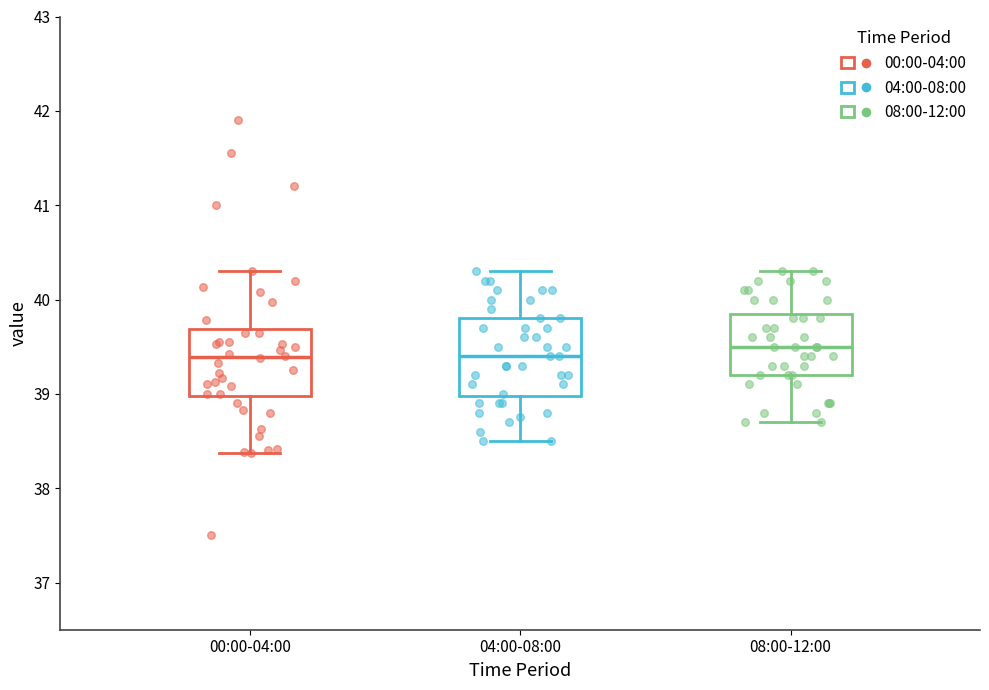

Reading left to right, read every box against the y-axis: the position of its median line, the range the box covers, and the ends of its whiskers. The values are not printed on the chart, so give them approximately, as read against the axis.

00:00-04:00: median 39.4, box 39.0 to 39.7, whiskers 38.4 to 40.3
04:00-08:00: median 39.4, box 39.0 to 39.8, whiskers 38.5 to 40.3
08:00-12:00: median 39.5, box 39.2 to 39.9, whiskers 38.7 to 40.3